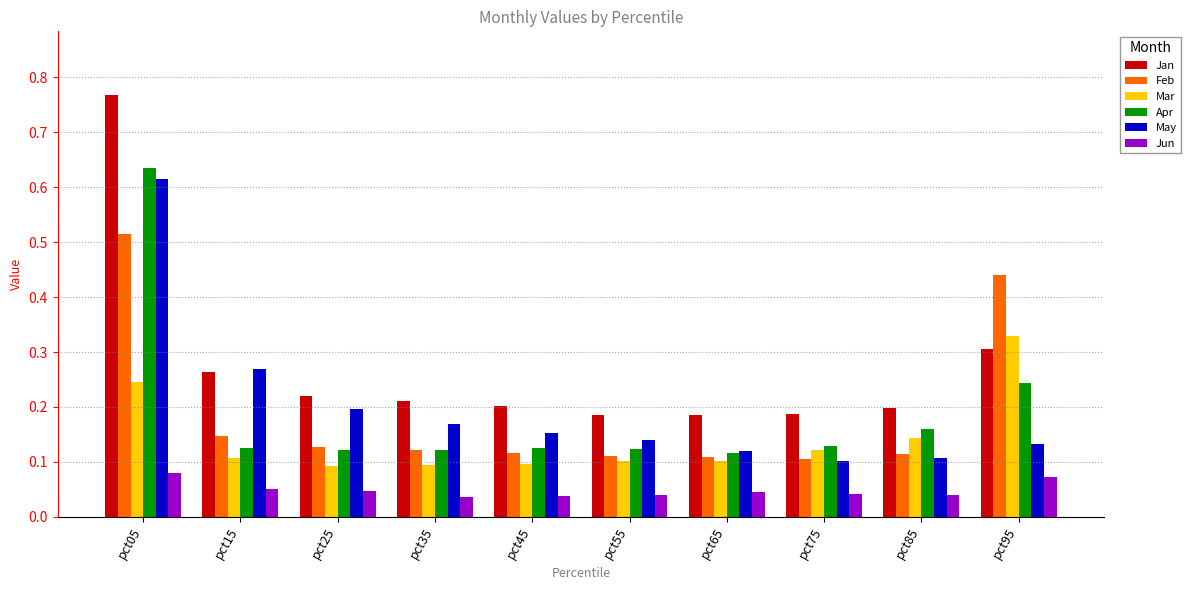

Which series changed the most between pct15 and pct35?

May